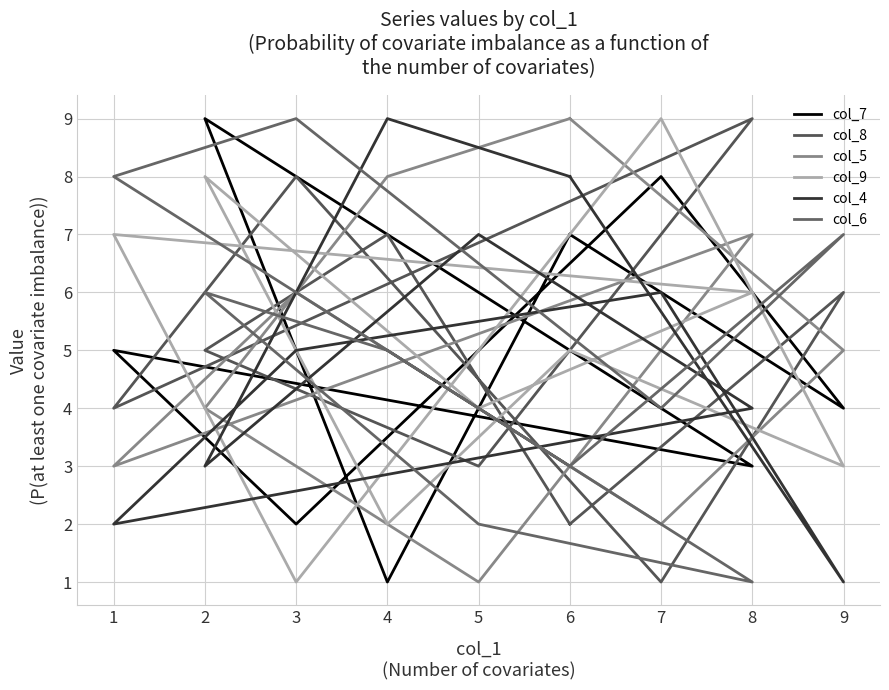

Which series has the widest spread of values?

col_7